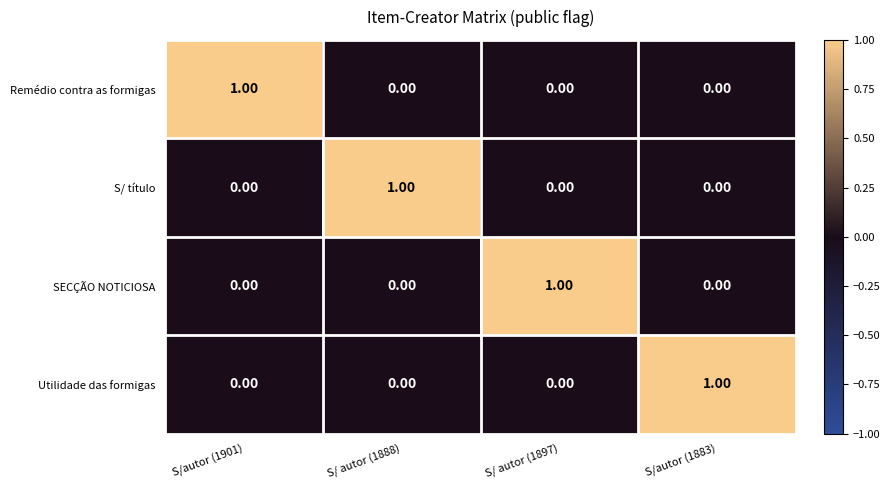

At how many categories does at least one series exceed 0?

4